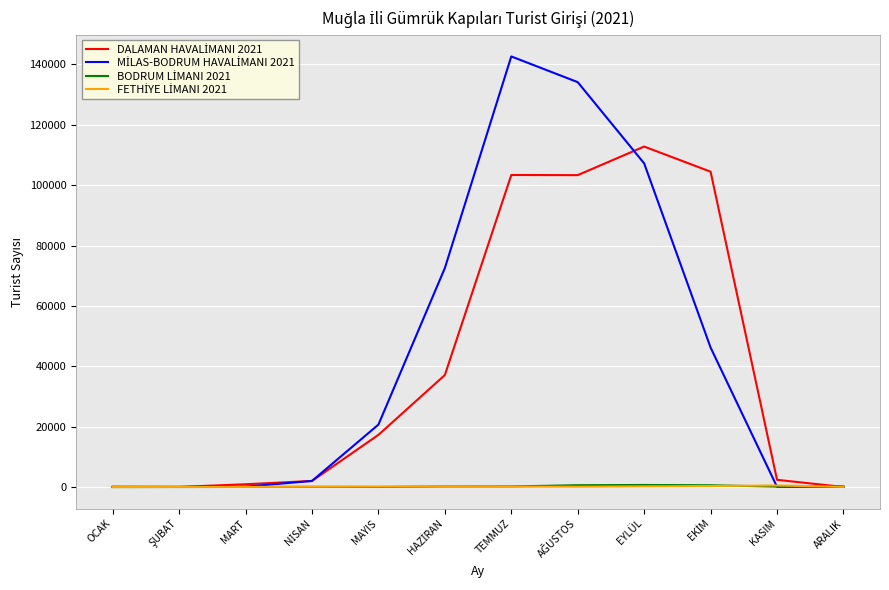

Which label corresponds to the largest value in the chart?

TEMMUZ